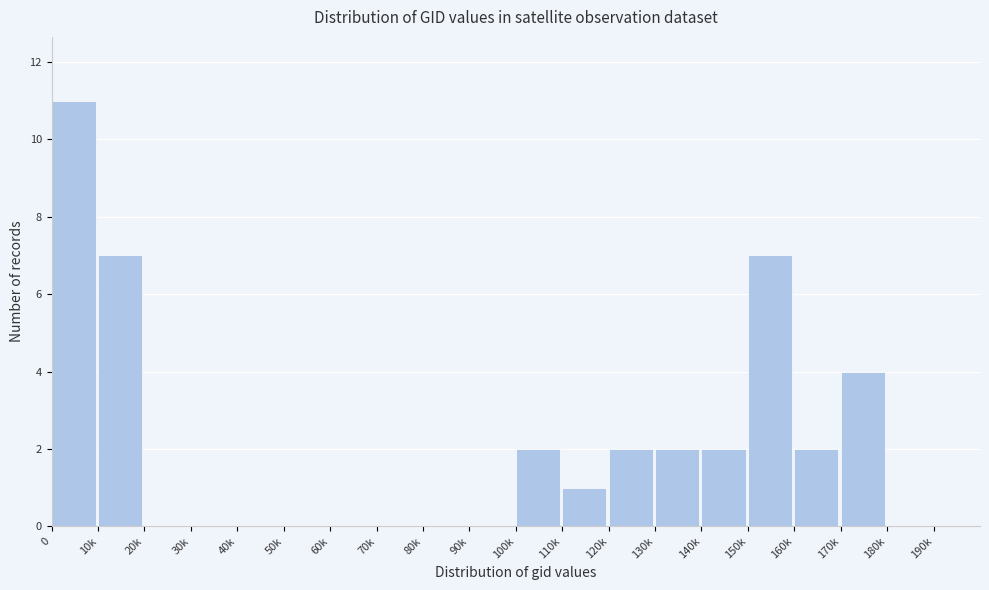

Reading left to right, list all the values displayed in this chart.

0=11	10k=7	20k=0	30k=0	40k=0	50k=0	60k=0	70k=0	80k=0	90k=0	100k=2	110k=1	120k=2	130k=2	140k=2	150k=7	160k=2	170k=4	180k=0	190k=0